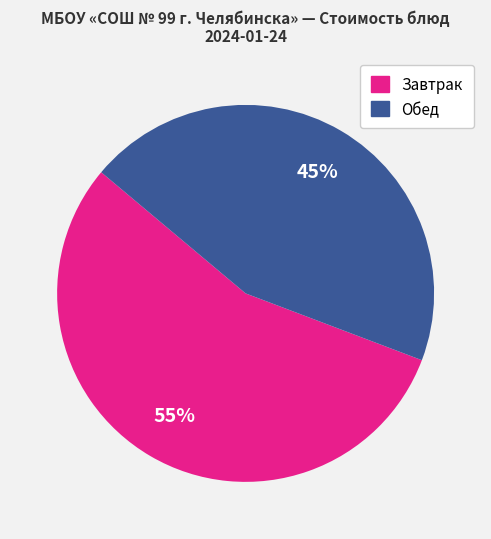

Is there any slice that represents more than half of the pie?

Yes